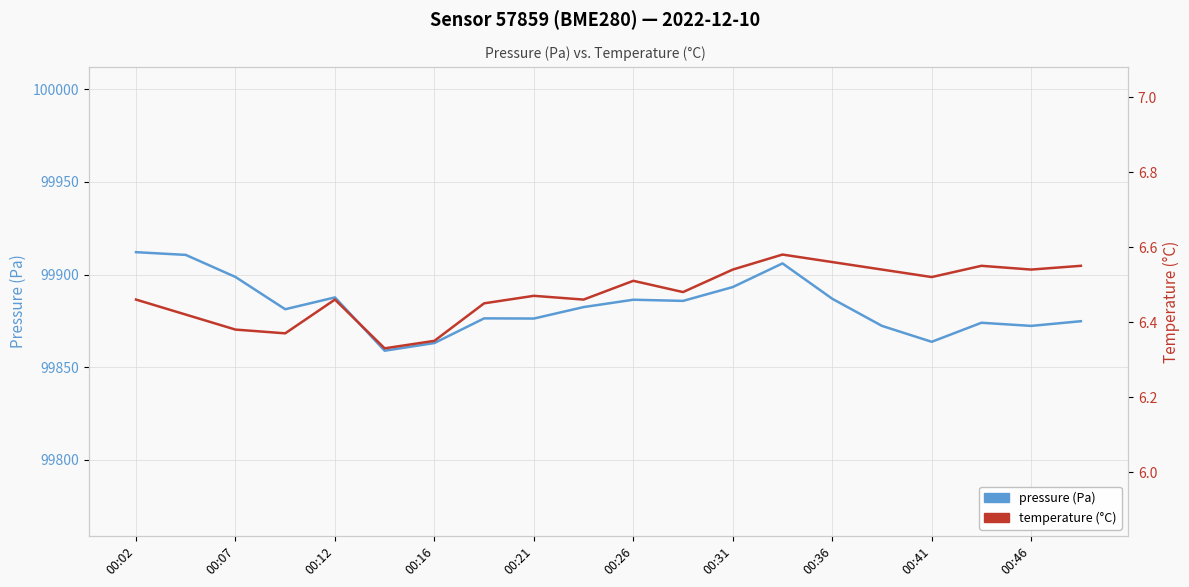

What is the difference between the maximum and minimum values in the pressure (Pa) series?

53.2